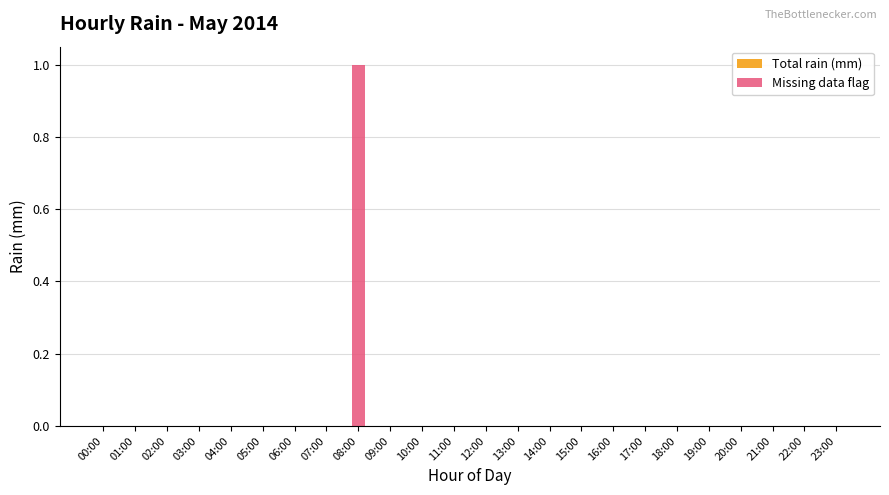

The chart shows a value of 0 at 17:00. True or false?

True